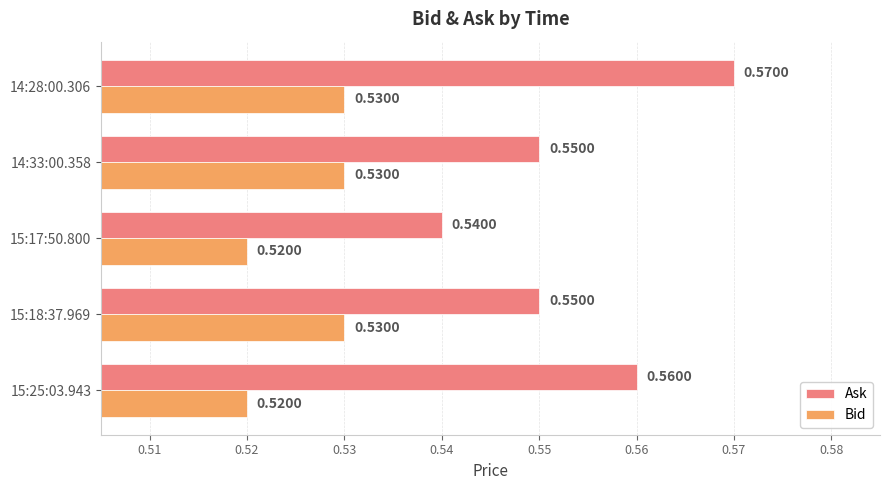

Which series has the largest range (max minus min)?

Ask